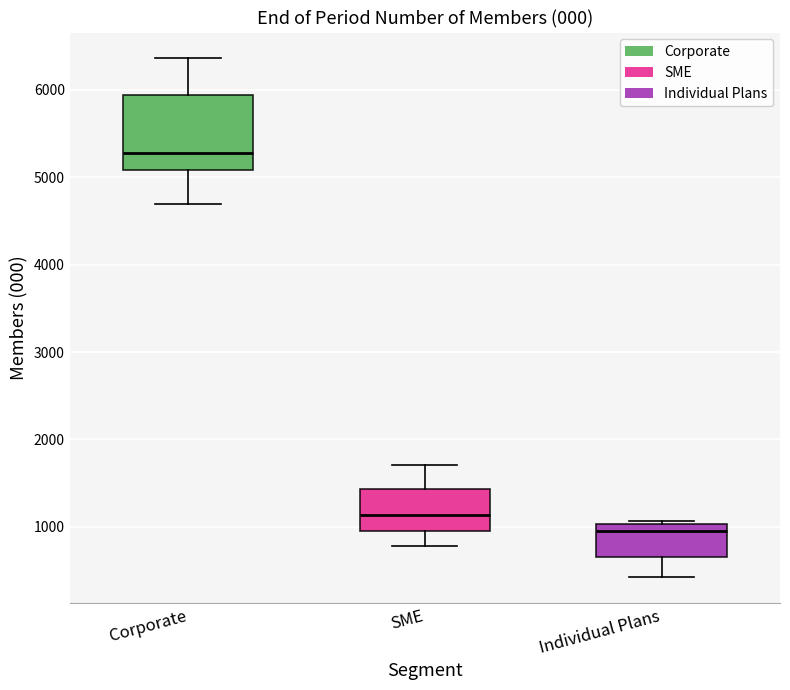

Comparing the boxes themselves (not the whiskers), which one is the tallest?

Corporate